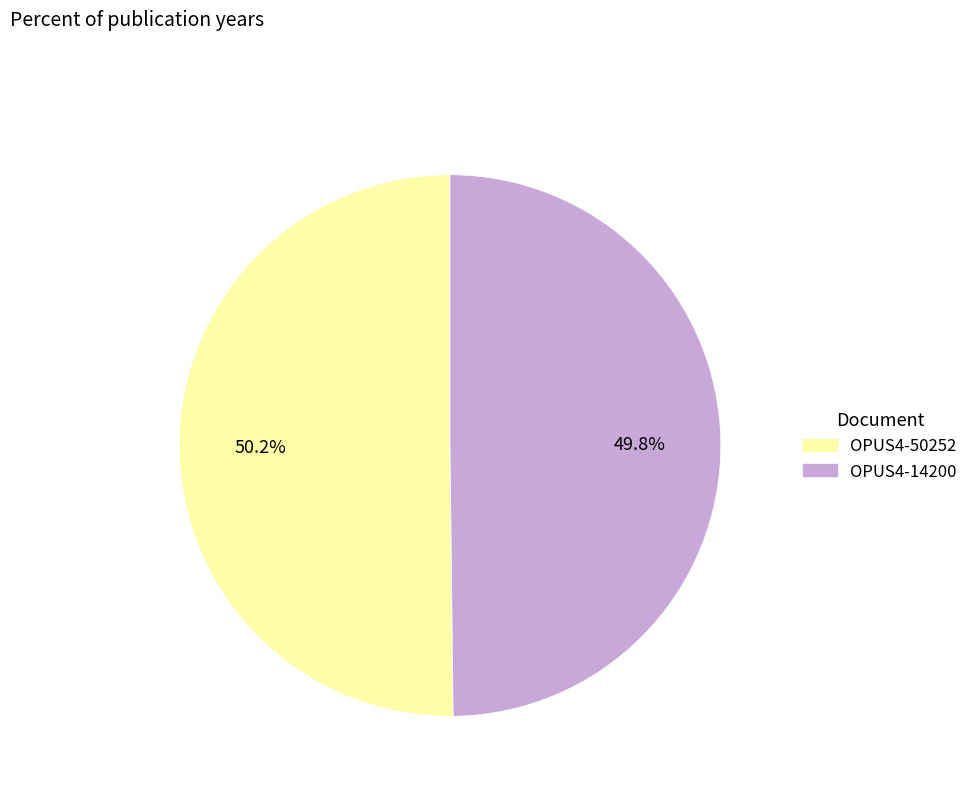

How many slices are in this pie chart?

2